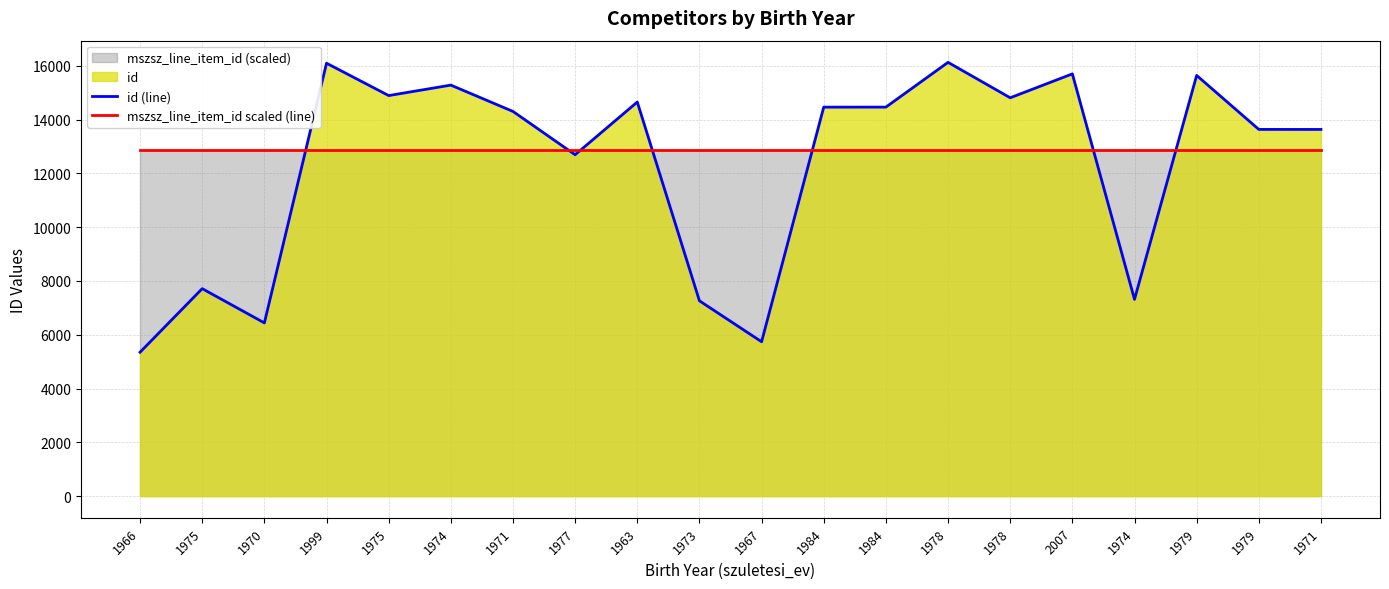

The value of mszsz_line_item_id scaled (line) at 1970 is 12862.9. True or false?

True